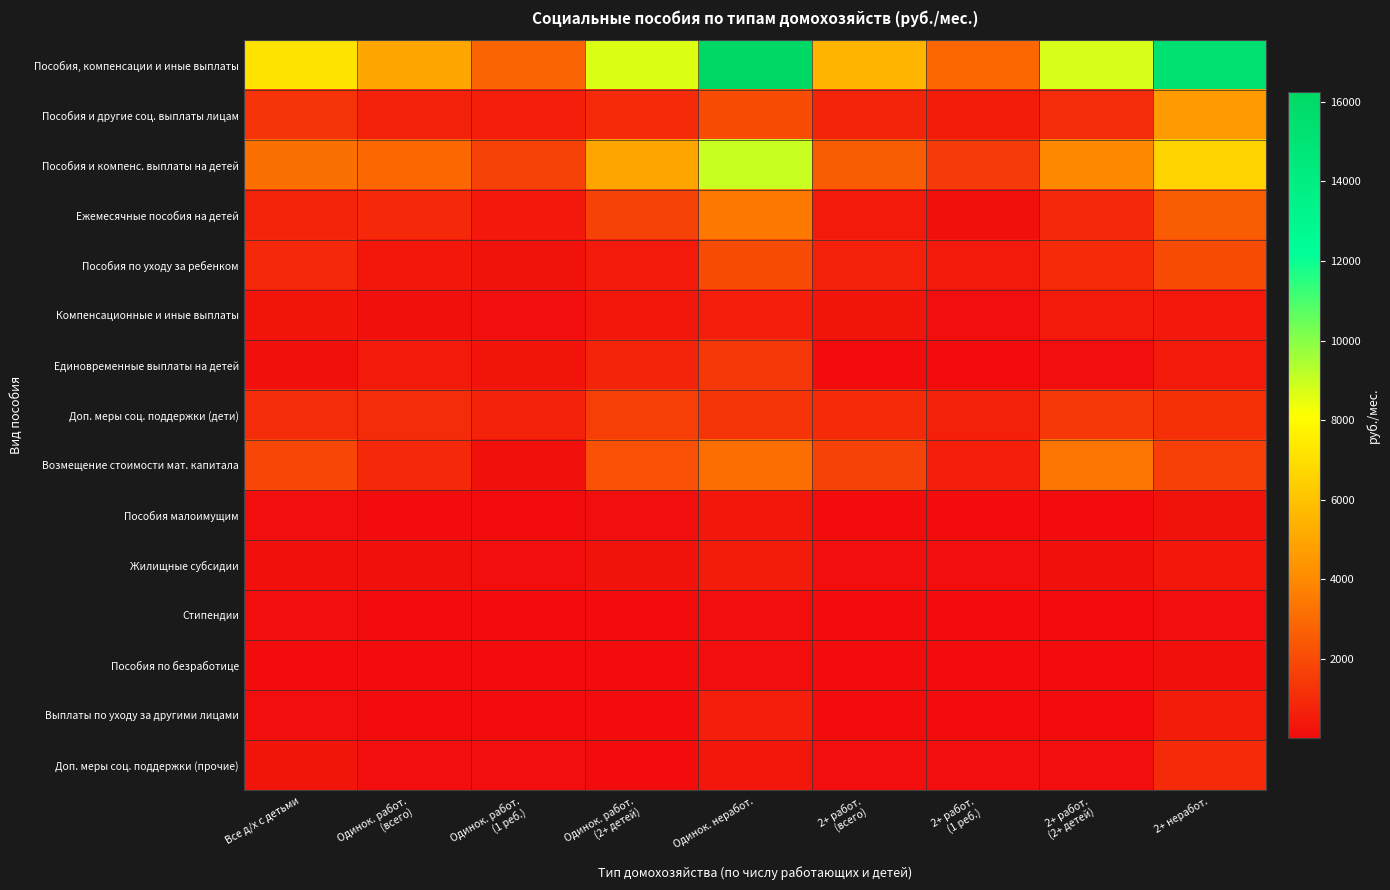

At which category is the sum across all series the highest?

Одинок. неработ.